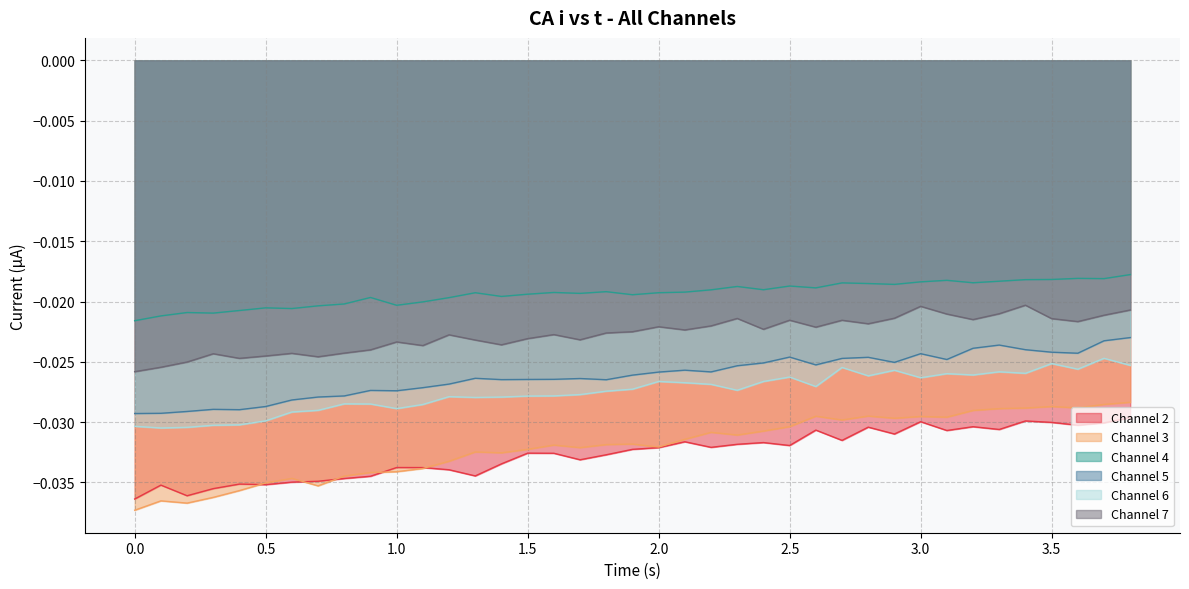

True or false: Channel 3 and Channel 7 cross at least once.

False